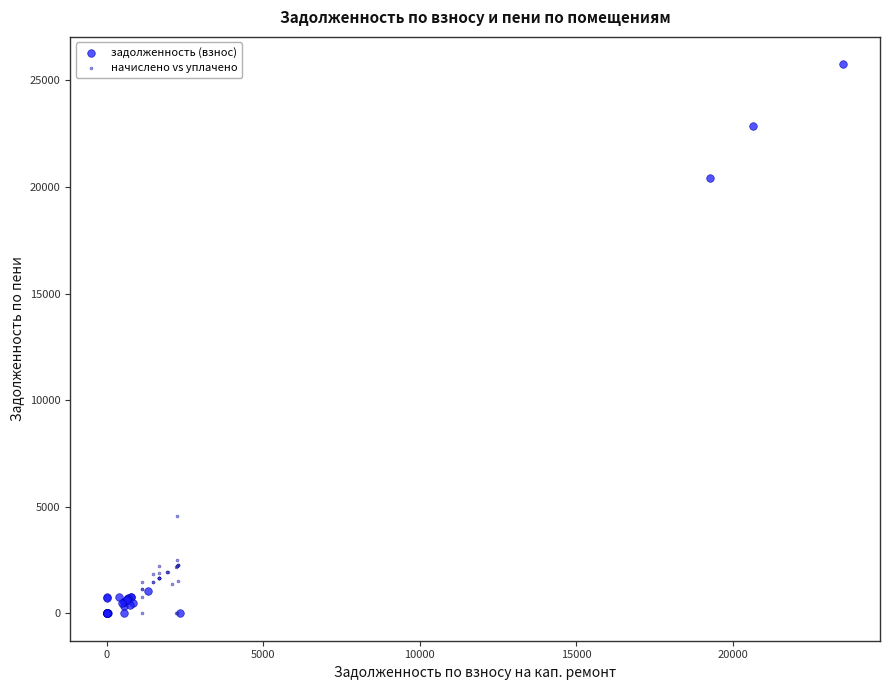

Which series reaches the maximum Y coordinate?

задолженность (взнос)